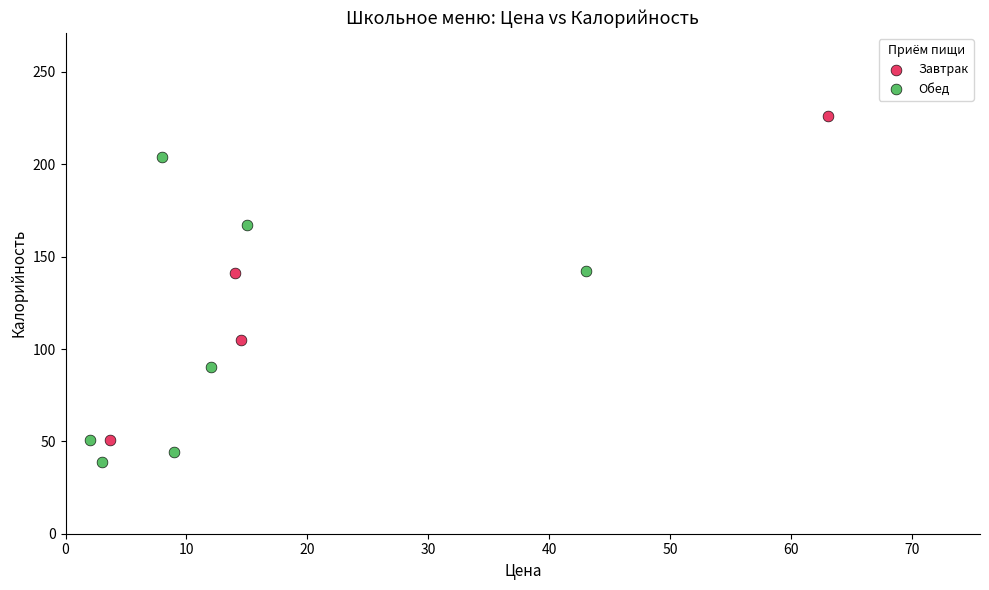

Which series reaches the minimum Y coordinate?

Обед